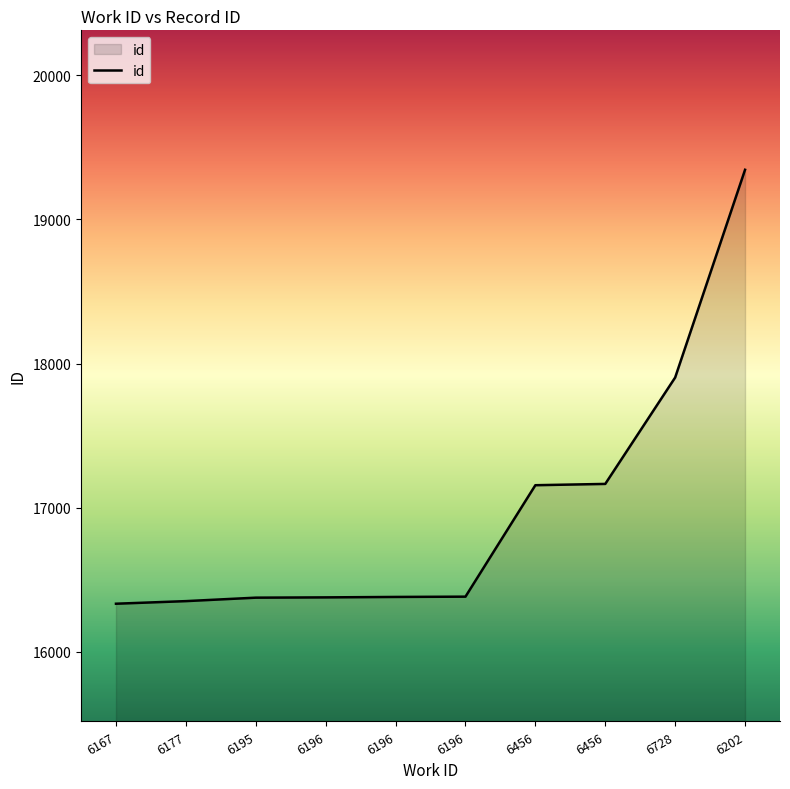

What is the sum of all values?

169772